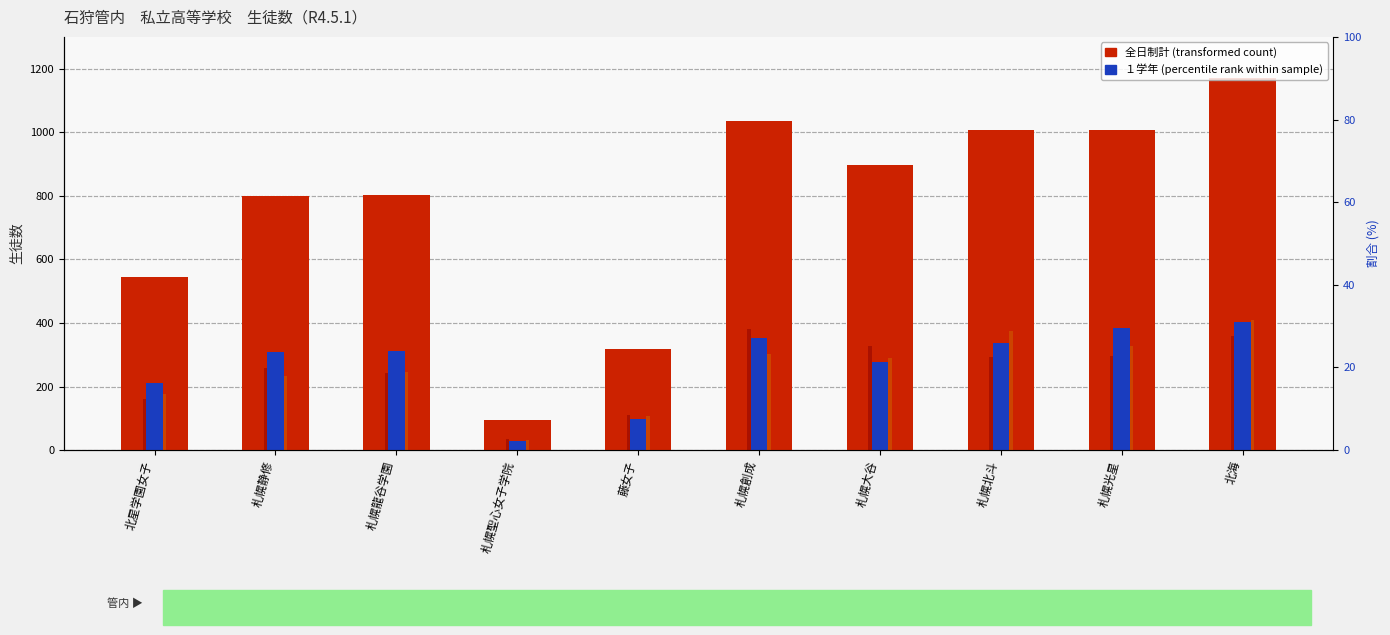

What is the average value of the ２学年 series?

250